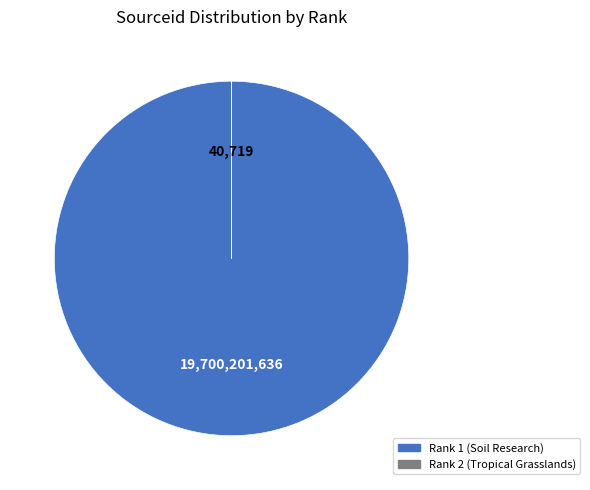

The Rank 1 (Soil Research) slice represents 100% of the pie. True or false?

True